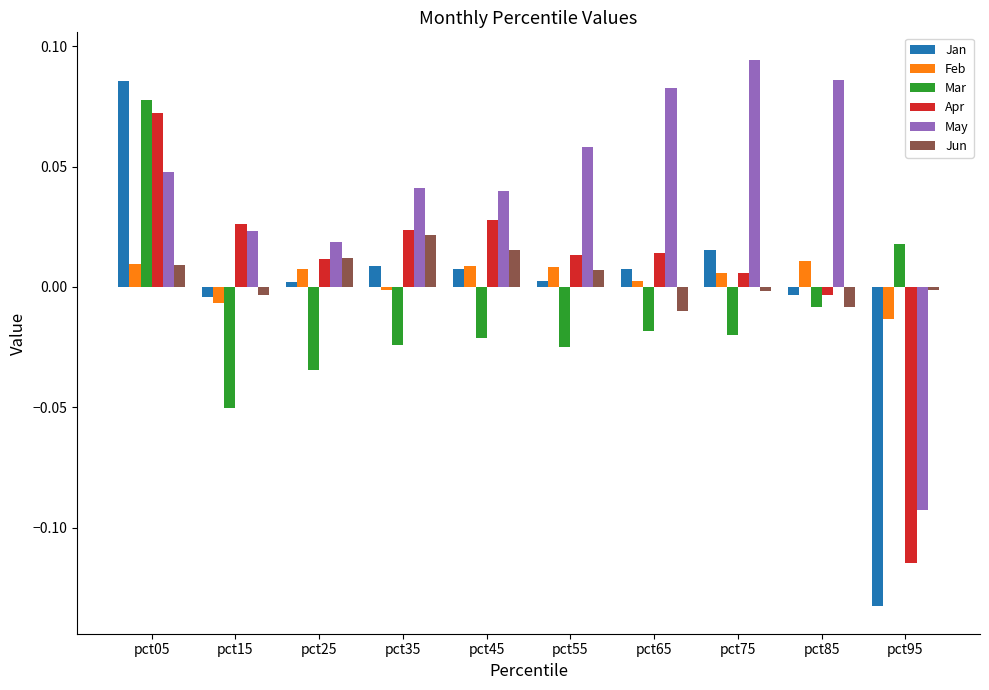

How many data points in May are above 0?

9